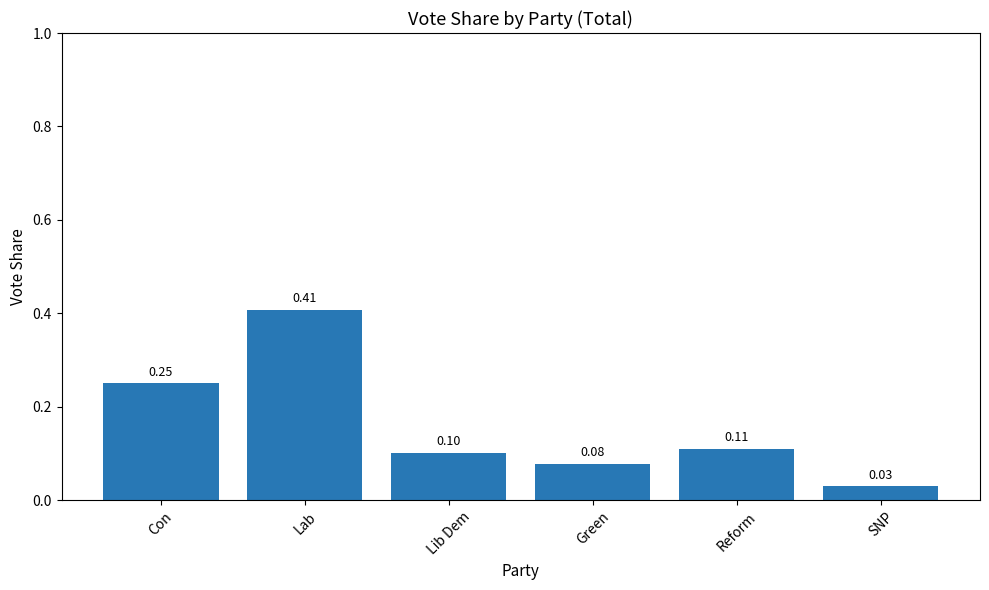

How many data points does each series have?

6